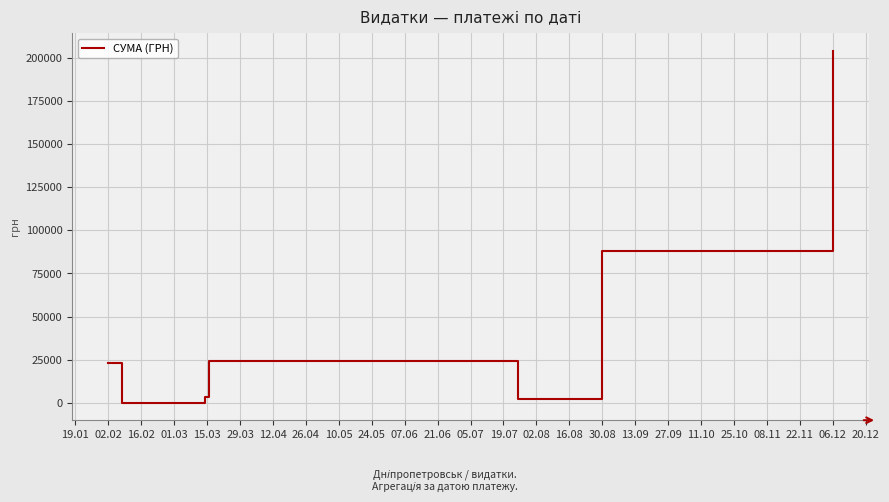

What is the average value?

43163.7